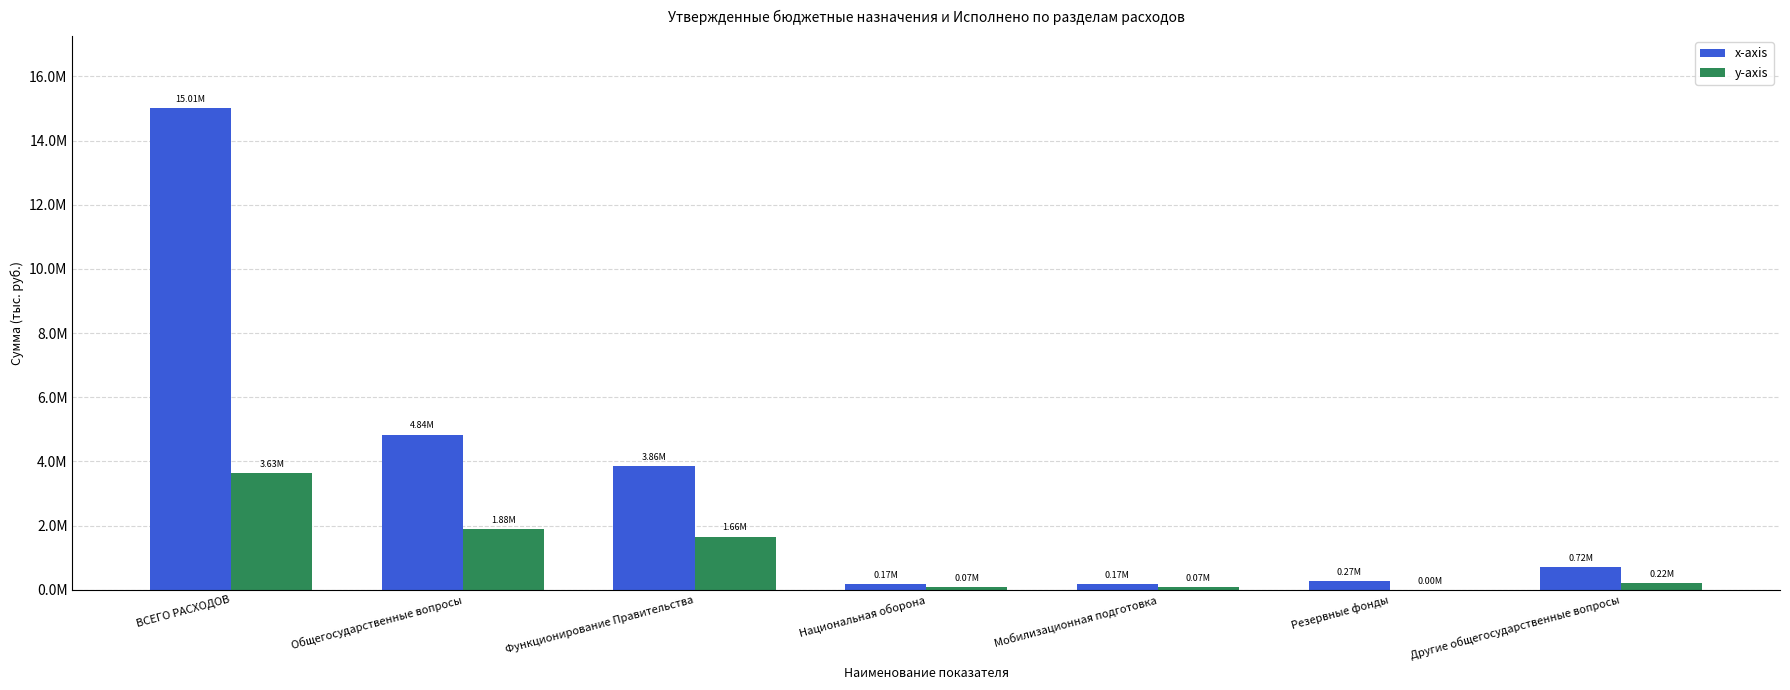

Which category has the highest value in the x-axis series?

ВСЕГО РАСХОДОВ